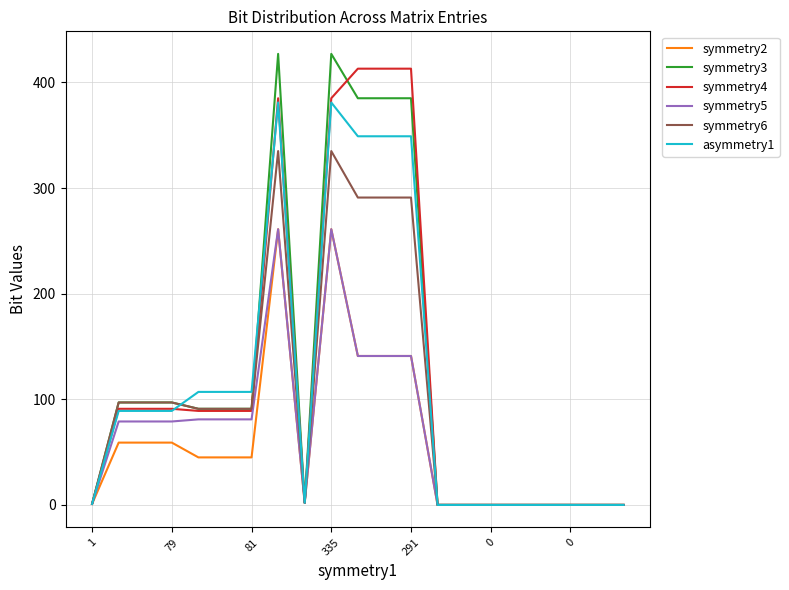

What is the label of the 8th point from the left?

7